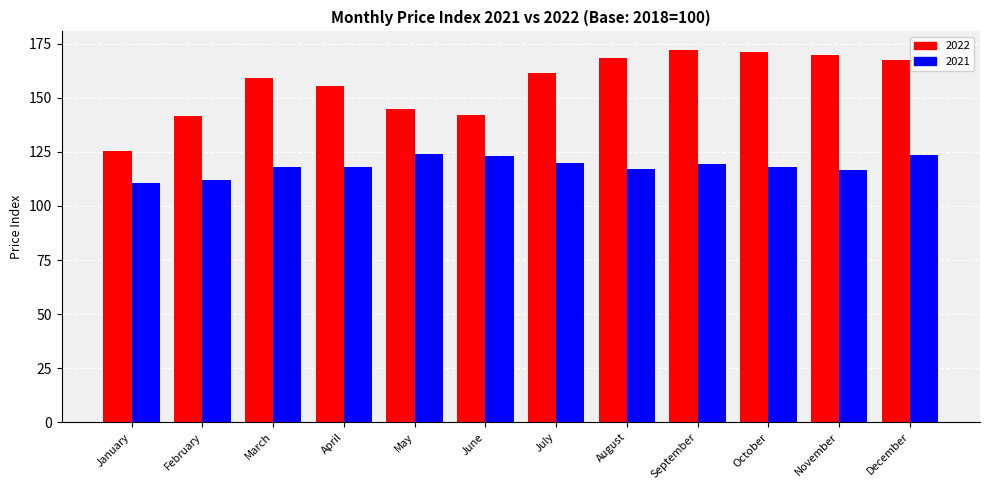

Rank the series by their maximum value, from lowest to highest.

2021, 2022